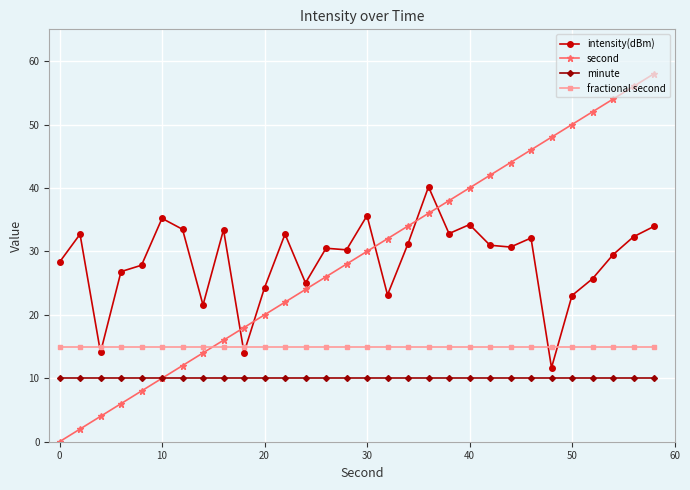

At how many categories does at least one series exceed 45?

7